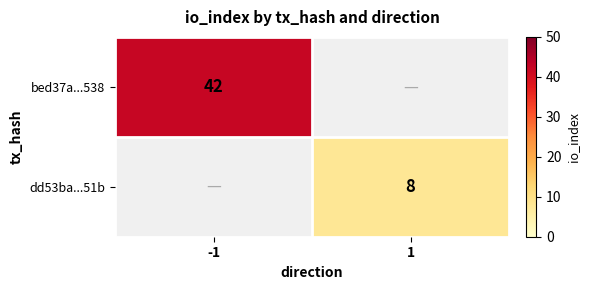

True or false: bed37a...538 has a value of 72 at -1.

False